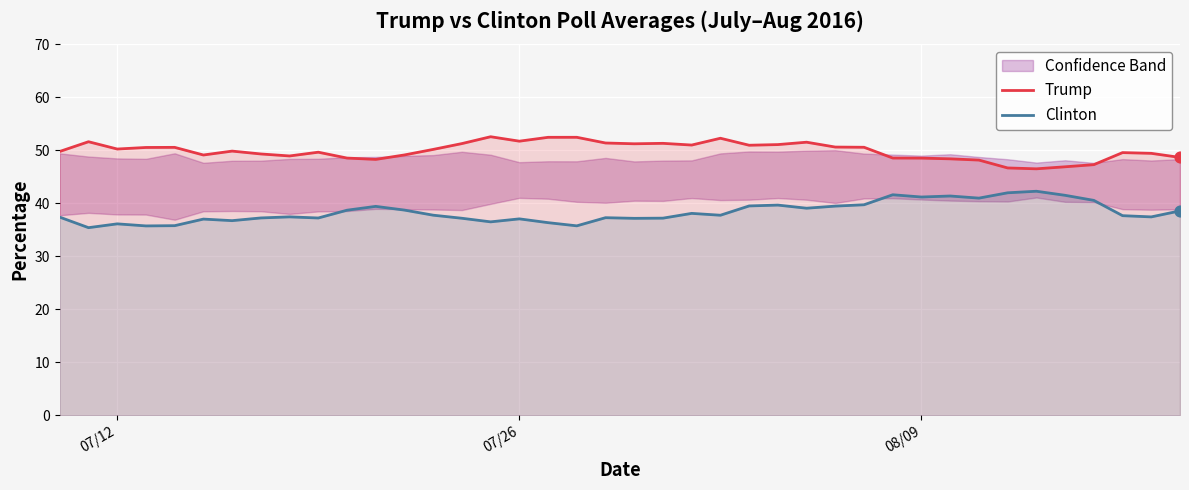

What are all the series names shown in the legend?

Trump, Clinton